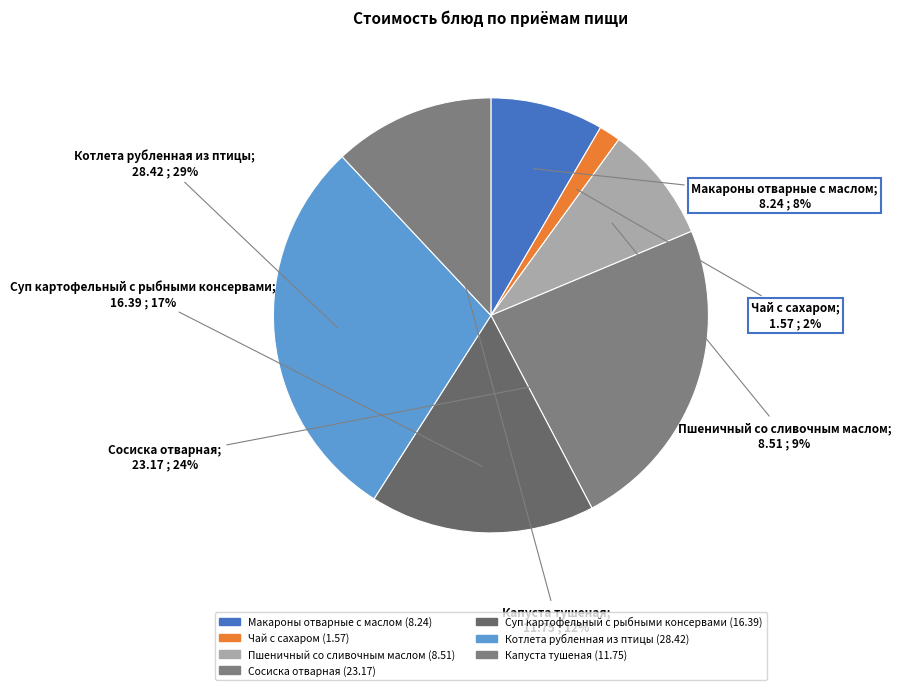

Is it true that Пшеничный со сливочным маслом is 9% of the pie?

True